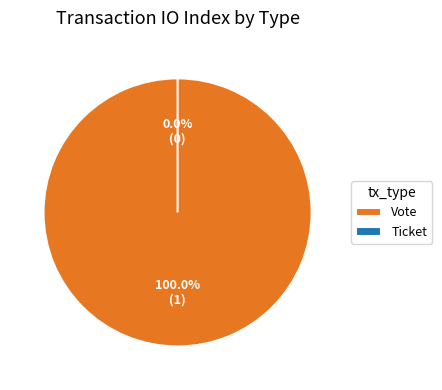

To the nearest percent, what is the difference between the largest and smallest slice percentages?

100%